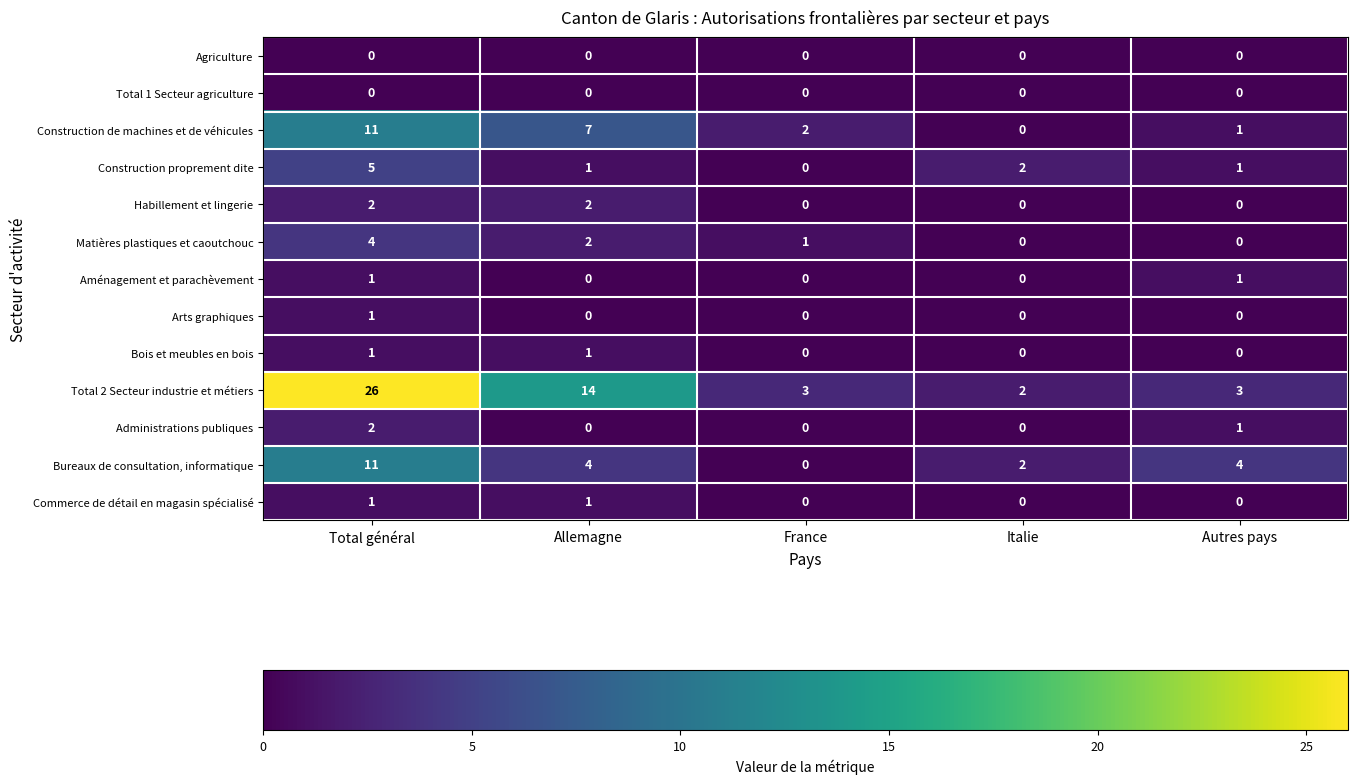

How many series are shown in this chart?

13